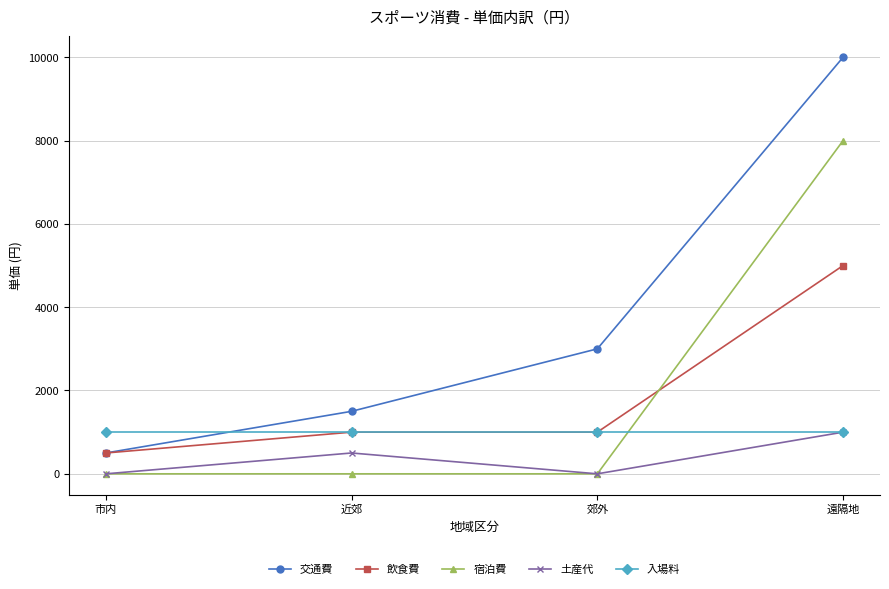

Reading left to right, extract all data points from this chart.

交通費: 500	1500	3000	10000
飲食費: 500	1000	1000	5000
宿泊費: 0	0	0	8000
土産代: 0	500	0	1000
入場料: 1000	1000	1000	1000